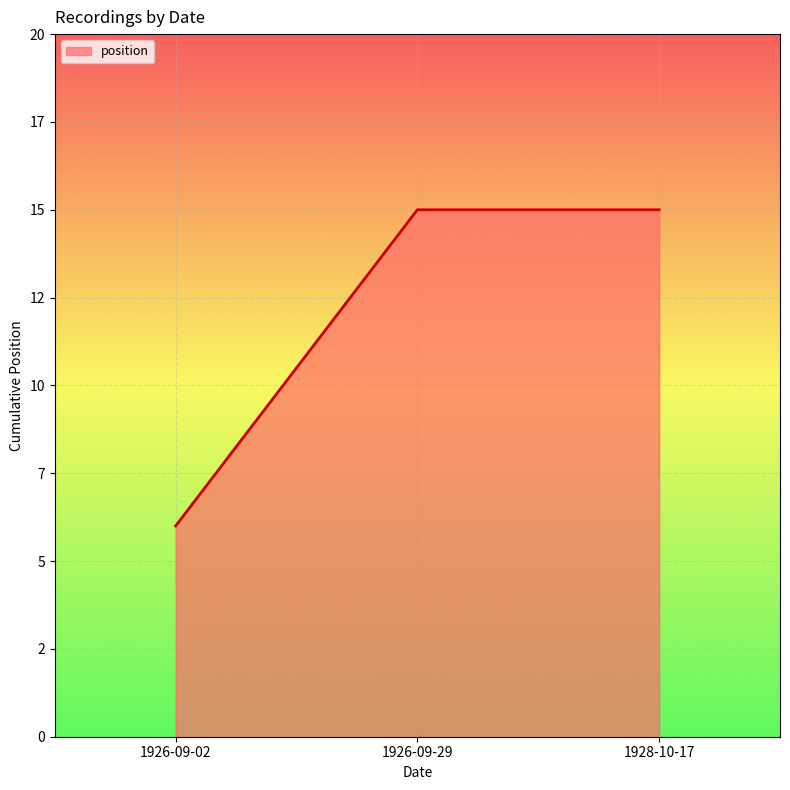

Does the chart display data point markers on the line(s)?

No